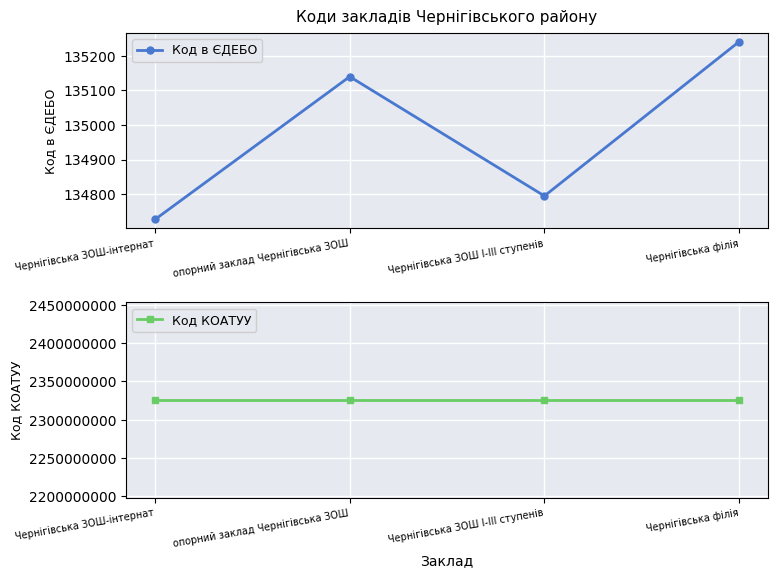

Reading left to right, transcribe all the data shown in this chart.

Код в ЄДЕБО: Чернігівська ЗОШ-інтернат=134727	опорний заклад Чернігівська ЗОШ=135140	Чернігівська ЗОШ І-ІІІ ступенів=134795	Чернігівська філія=135241
Код КОАТУУ: Чернігівська ЗОШ-інтернат=2325555100	опорний заклад Чернігівська ЗОШ=2325555100	Чернігівська ЗОШ І-ІІІ ступенів=2325555100	Чернігівська філія=2325555100